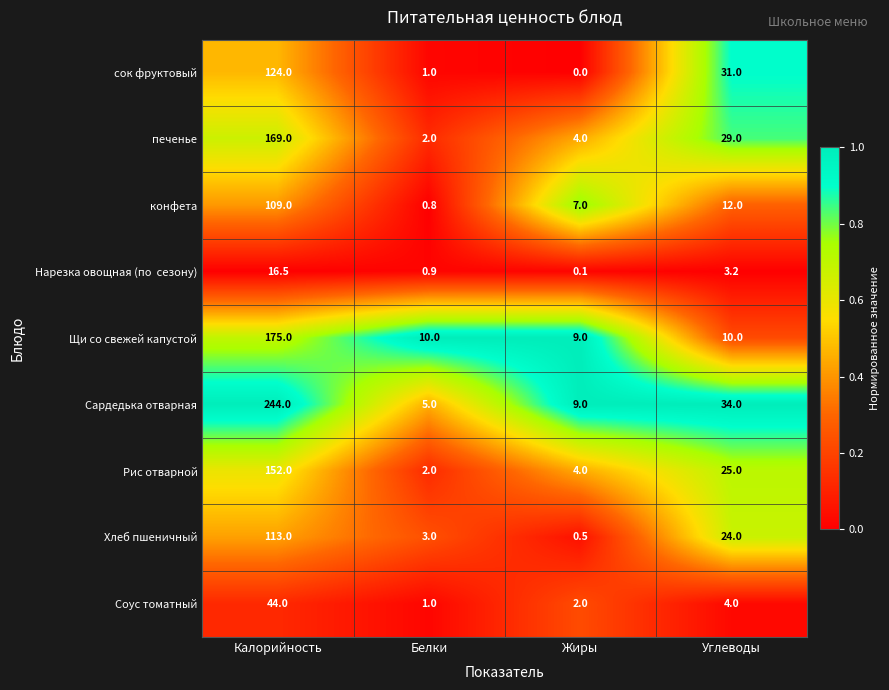

Which series has the largest total across all categories?

Сардедька отварная